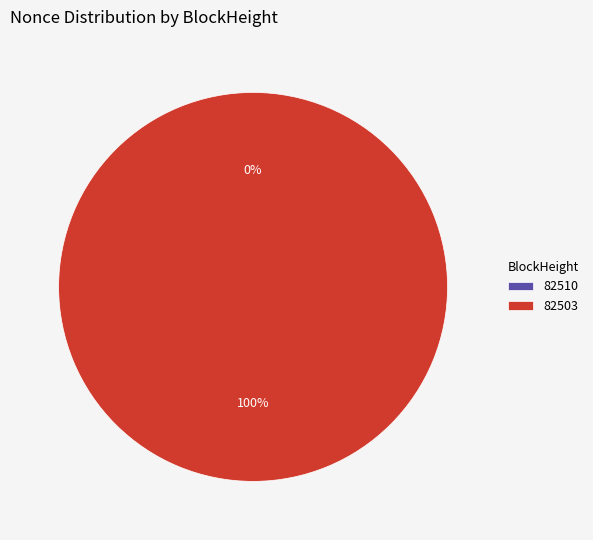

To the nearest percent, what is the combined percentage of 82503 and 82510?

100%